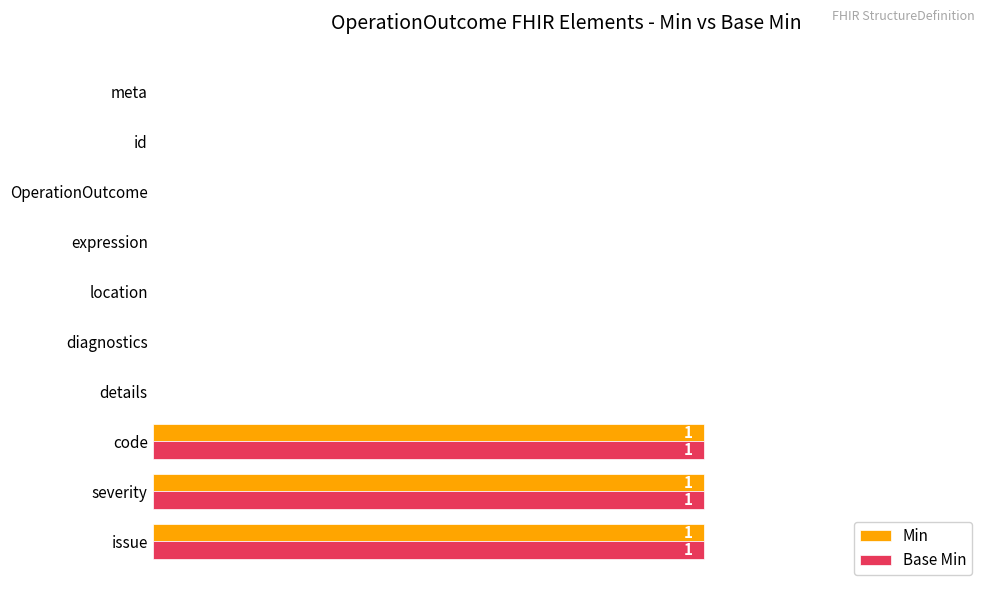

The Base Min series shows 1 at code. True or false?

True